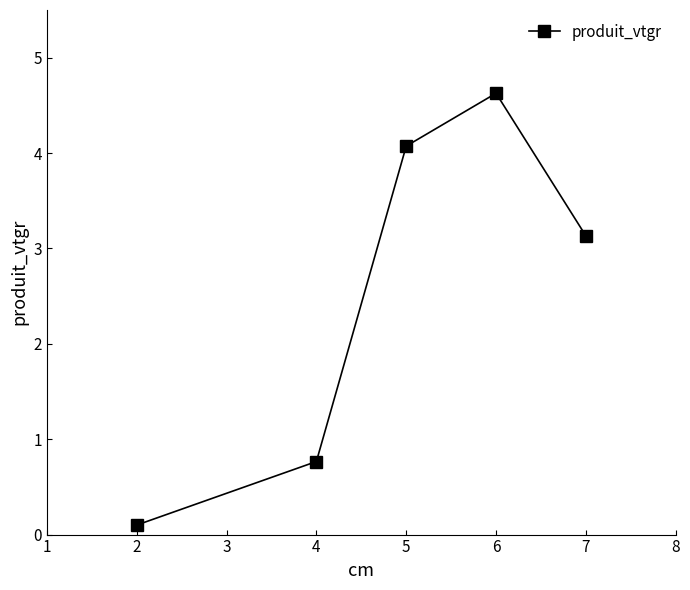

What is the difference between the second highest and second lowest values?

3.3